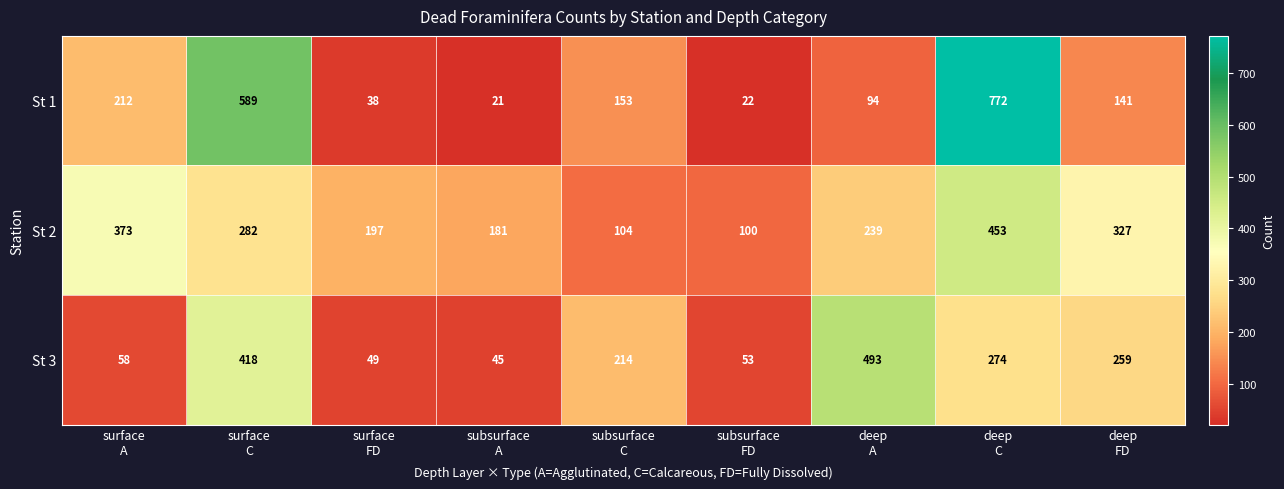

What is the maximum value for St 2?

453